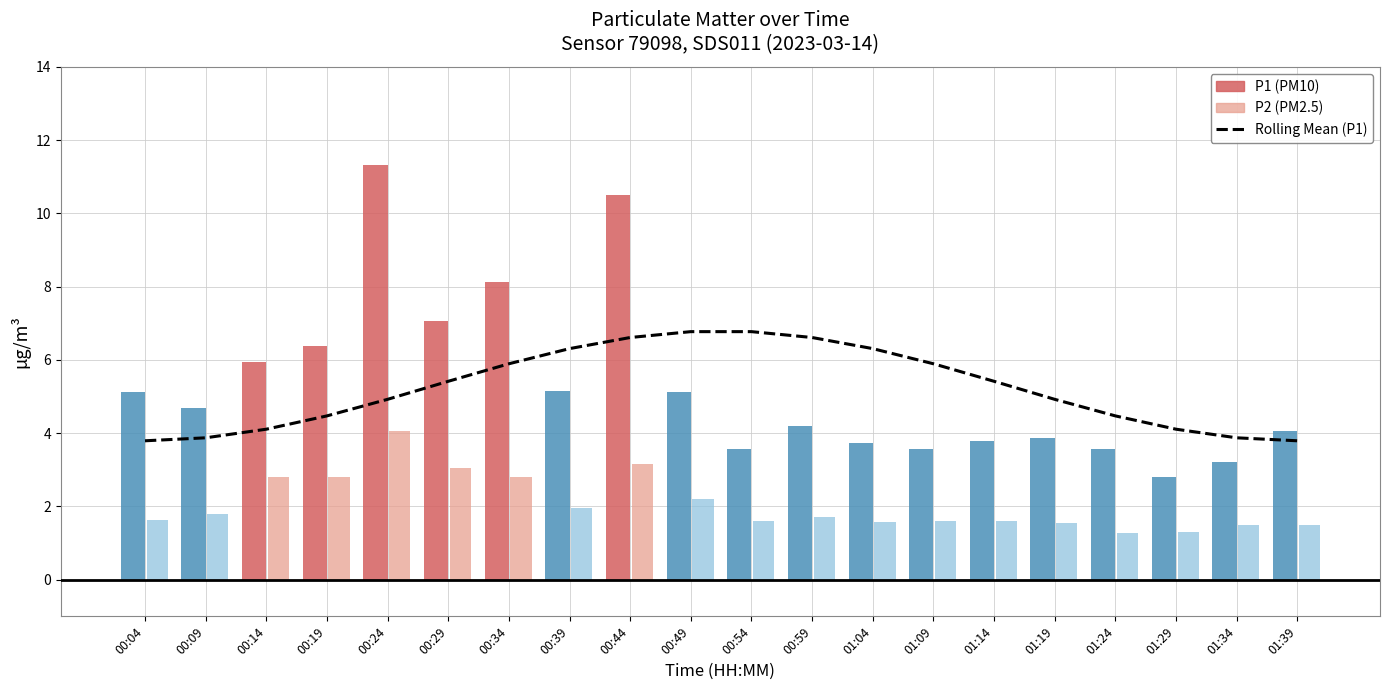

Reading left to right, what are all the values shown in this chart?

00:04=3.8	00:09=3.9	00:14=4.1	00:19=4.5	00:24=4.9	00:29=5.4	00:34=5.9	00:39=6.3	00:44=6.6	00:49=6.8	00:54=6.8	00:59=6.6	01:04=6.3	01:09=5.9	01:14=5.4	01:19=4.9	01:24=4.5	01:29=4.1	01:34=3.9	01:39=3.8